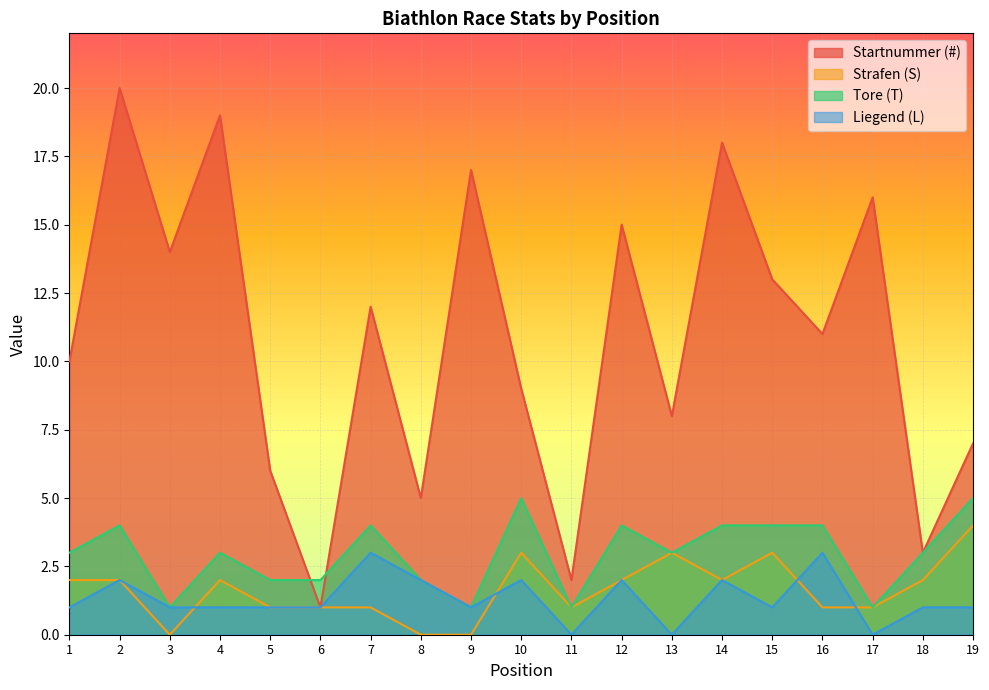

Which series has the largest range (max minus min)?

Startnummer (#)